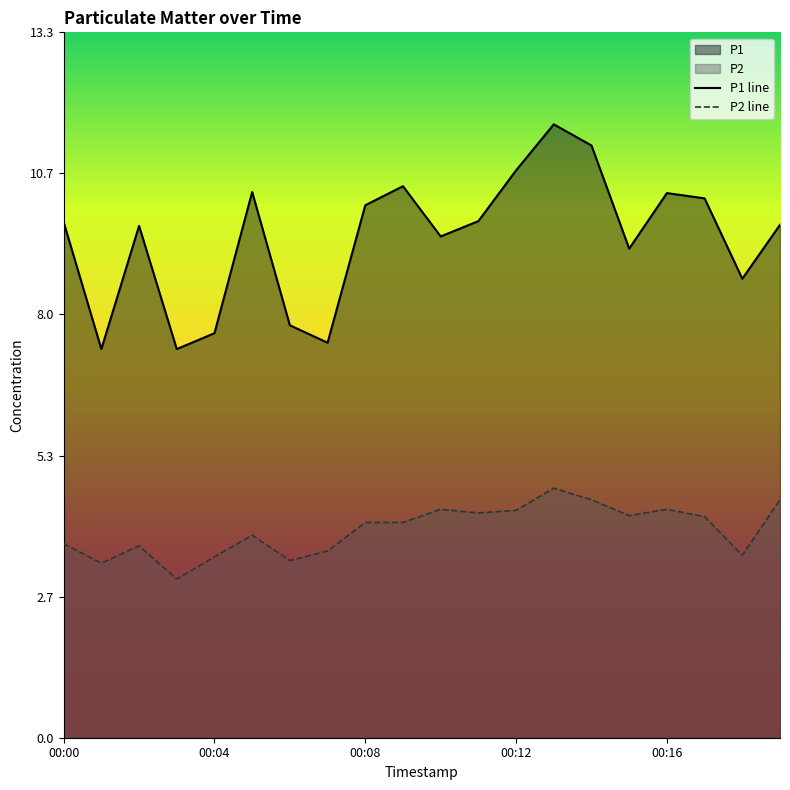

What is the smallest value displayed?

3.0